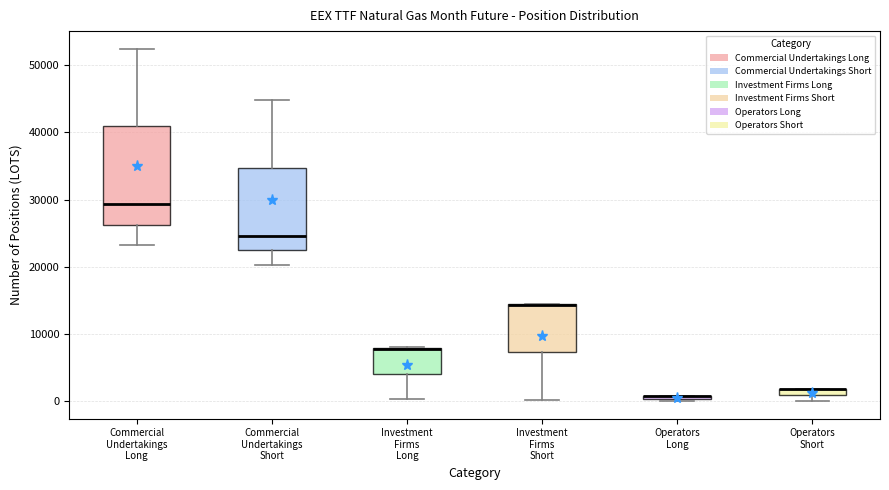

Comparing the boxes themselves (not the whiskers), which one is the tallest?

Commercial Undertakings Long